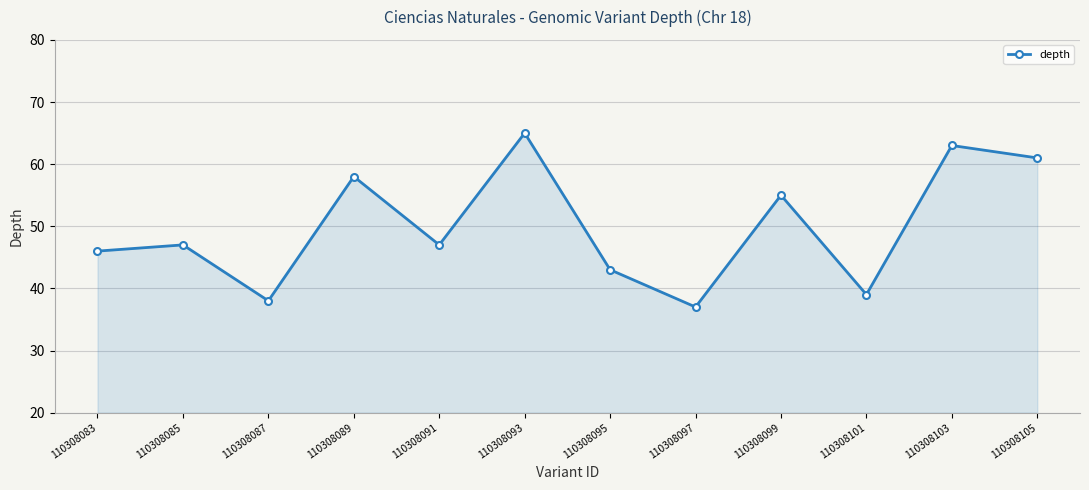

What is the maximum value shown in the chart?

65